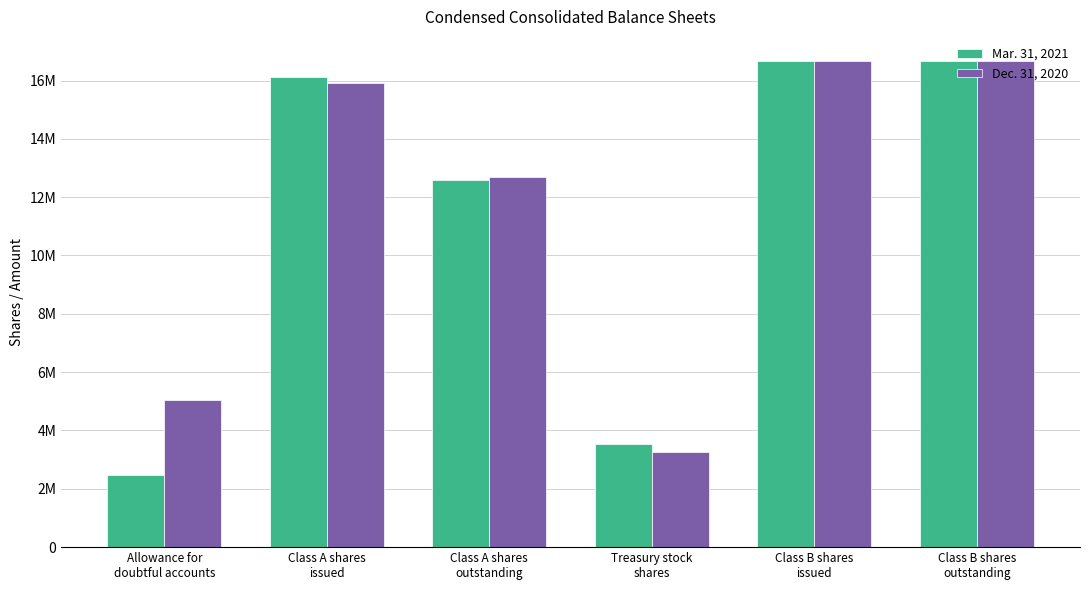

List the series in order of their peak value, highest first.

Mar. 31, 2021, Dec. 31, 2020